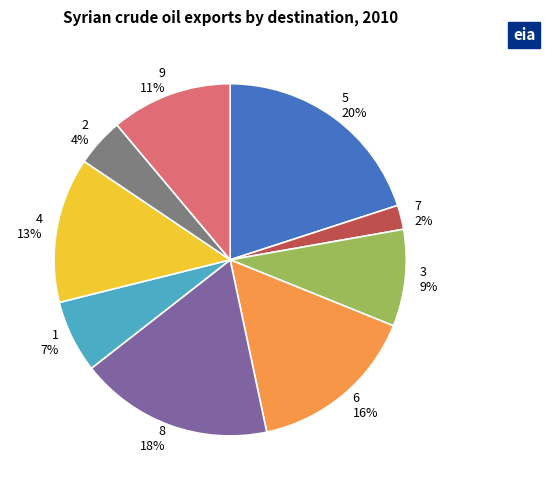

Does any single category account for the majority?

No